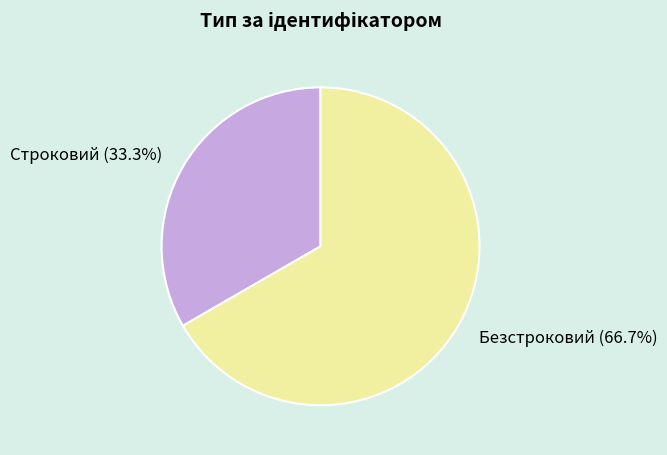

Which has a higher value, Безстроковий or Строковий?

Безстроковий